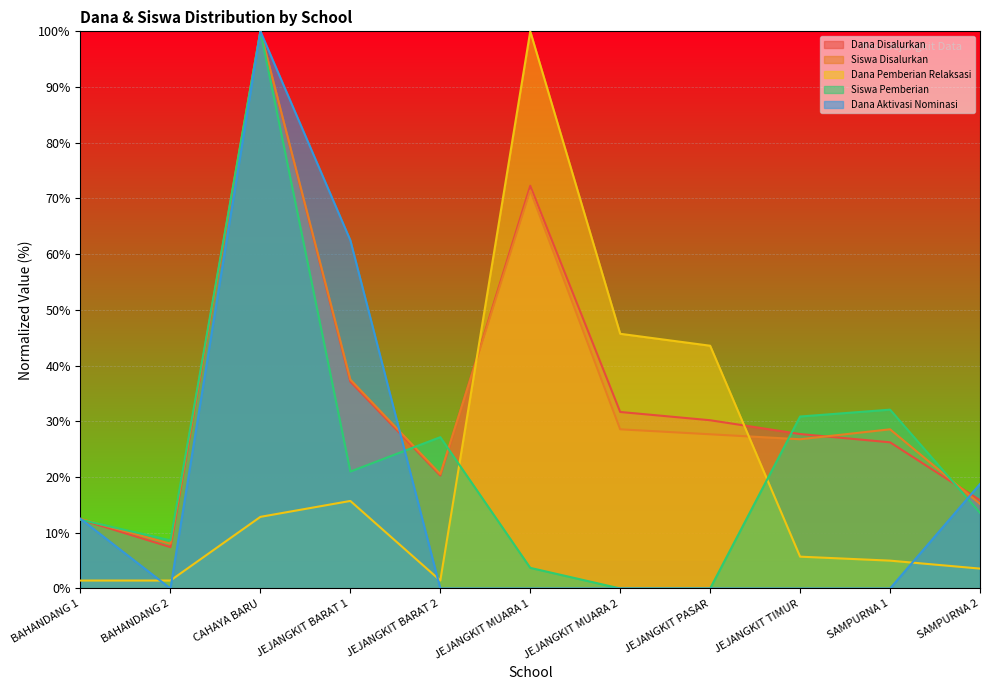

Reading left to right, extract all data points from this chart.

Dana Disalurkan: 12.4	7.4	100.0	37.1	20.3	72.3	31.7	30.2	27.7	26.2	15.8
Siswa Disalurkan: 12.5	8.0	100.0	37.5	20.5	71.4	28.6	27.7	26.8	28.6	15.2
Dana Pemberian Relaksasi: 1.4	1.4	12.9	15.7	1.4	100.0	45.7	43.6	5.7	5.0	3.6
Siswa Pemberian: 12.3	8.6	100.0	21.0	27.2	3.7	0.0	0.0	30.9	32.1	13.6
Dana Aktivasi Nominasi: 12.5	0.0	100.0	62.5	0.0	0.0	0.0	0.0	0.0	0.0	18.8